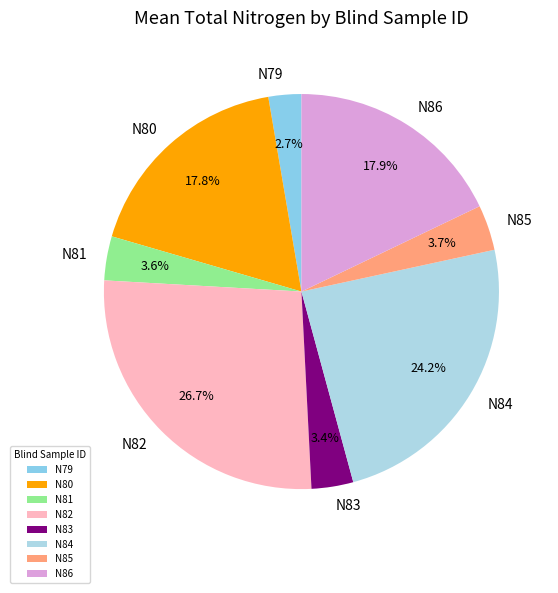

To the nearest percent, what is the combined percentage of N86 and N80?

36%